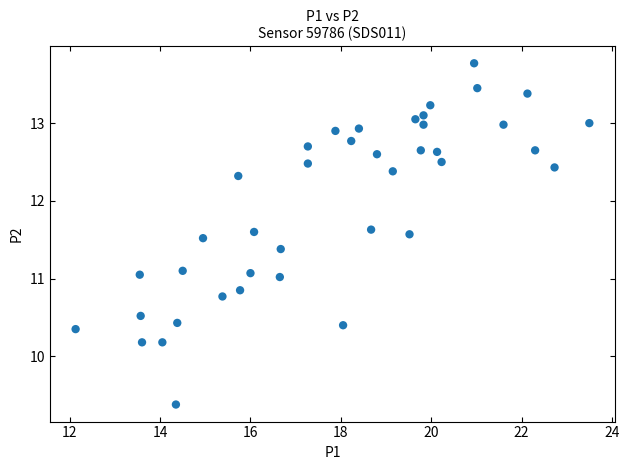

What is the range of Y values (max minus min)?

4.4